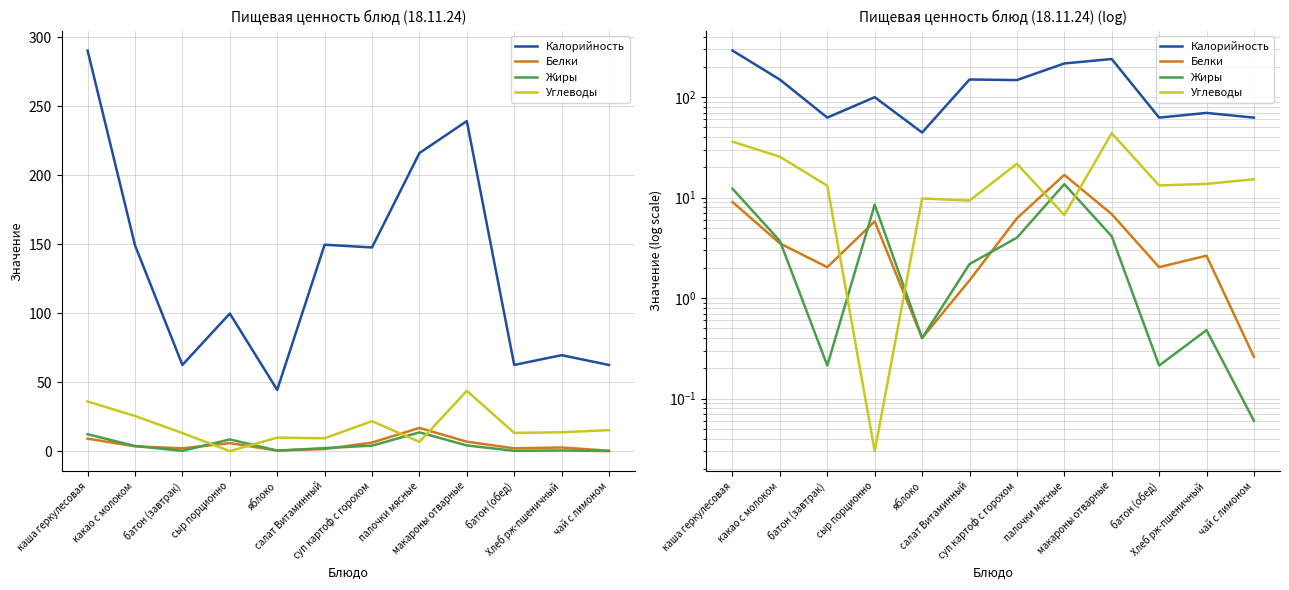

The value of Белки at батон (завтрак) is 3.0. True or false?

False